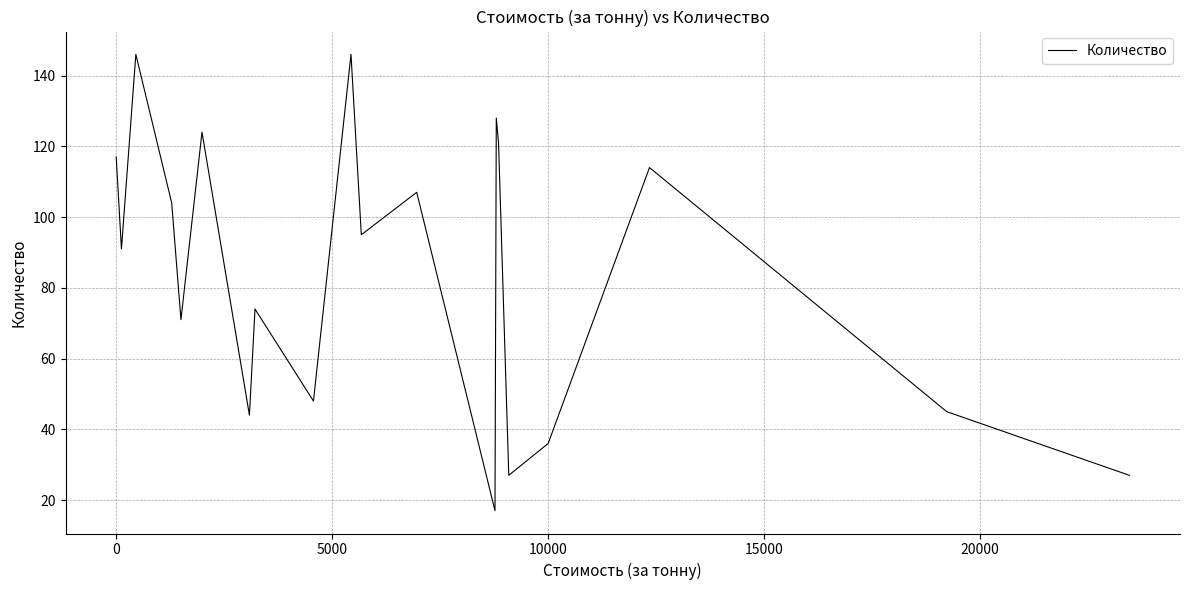

Is this an area chart (filled region under the line)?

No